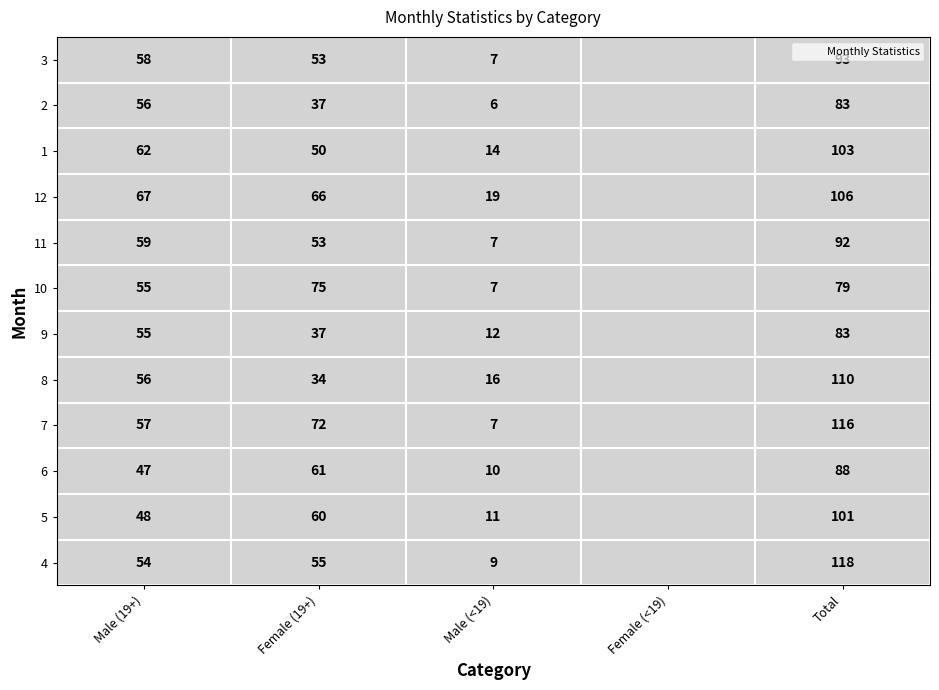

How many data points in 10 are less than 55?

2